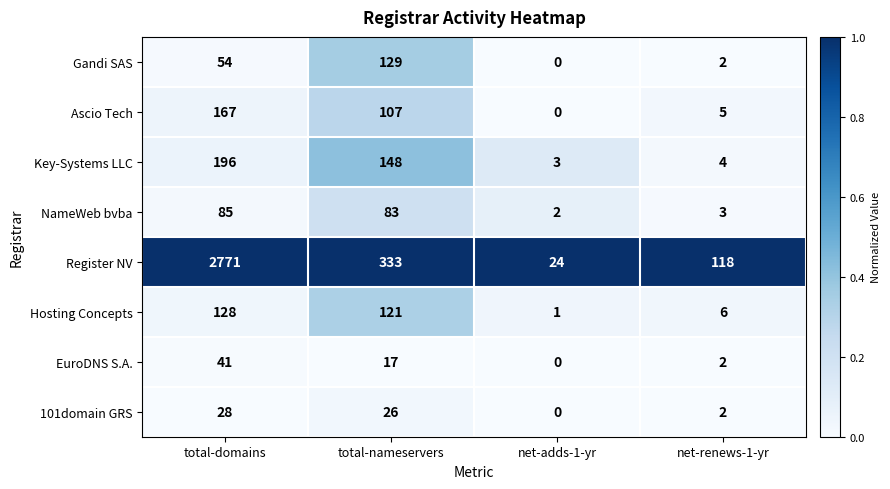

Which label corresponds to the largest value in the chart?

total-domains